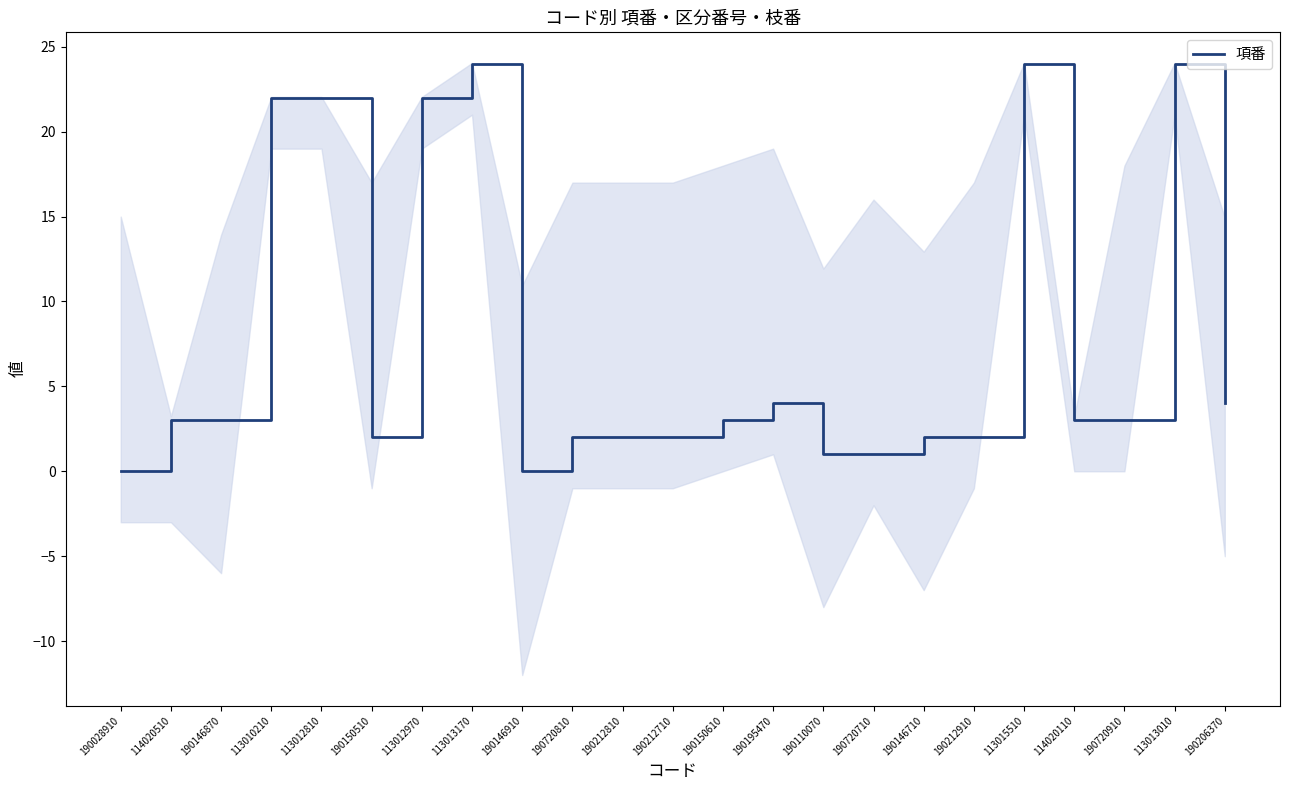

Reading left to right, list all the values displayed in this chart.

190028910=0	114020510=3	190146870=3	113010210=22	113012810=22	190150510=2	113012970=22	113013170=24	190146910=0	190720810=2	190212810=2	190212710=2	190150610=3	190195470=4	190110070=1	190720710=1	190146710=2	190212910=2	113015510=24	114020110=3	190720910=3	113013010=24	190206370=4